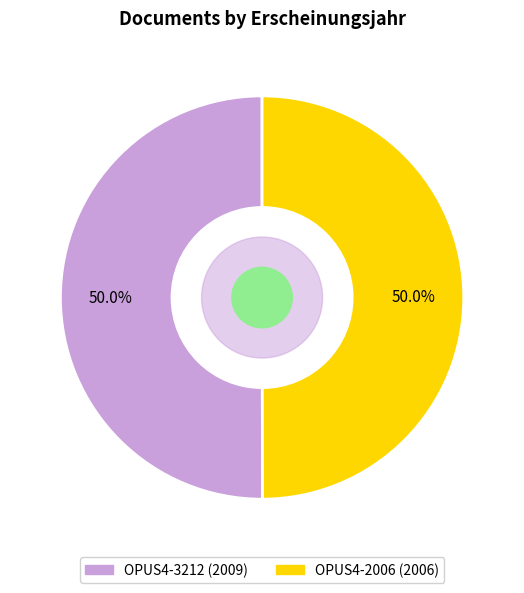

Combined, what portion of the pie is OPUS4-3212 and OPUS4-2006?

100.0%